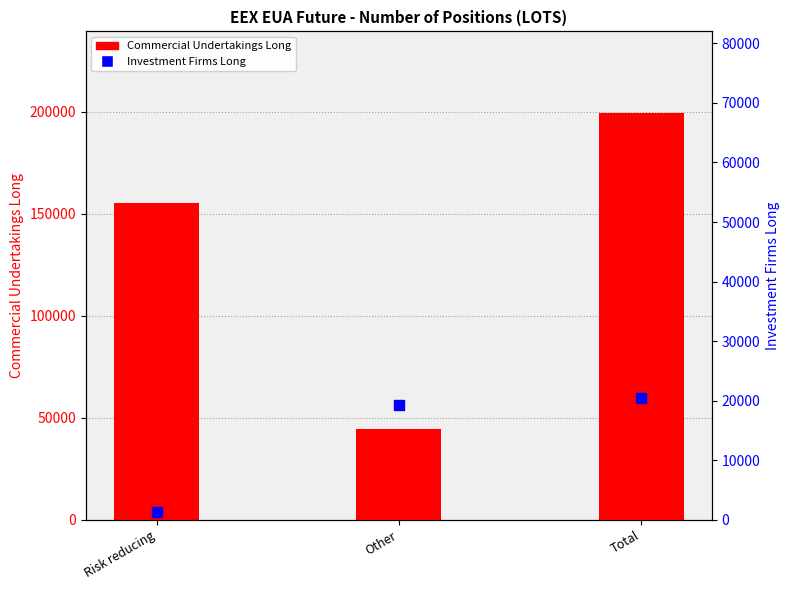

What is the total value across all series at Total?

219960.0